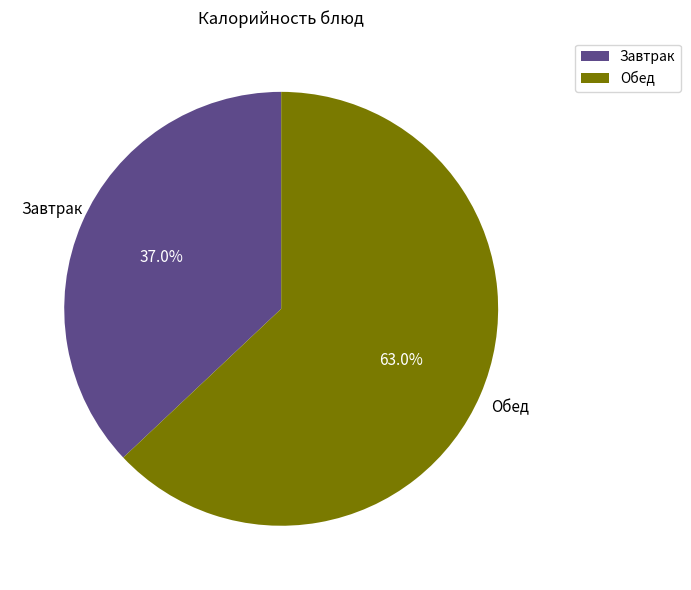

Between Завтрак and Обед, which is larger?

Обед